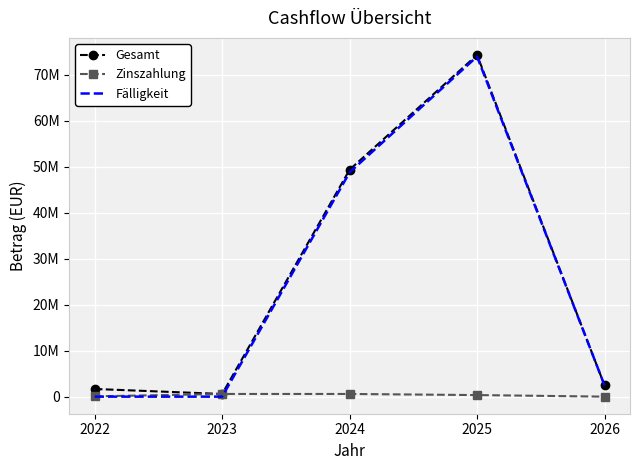

What are all the series names shown in the legend?

Gesamt, Zinszahlung, Fälligkeit